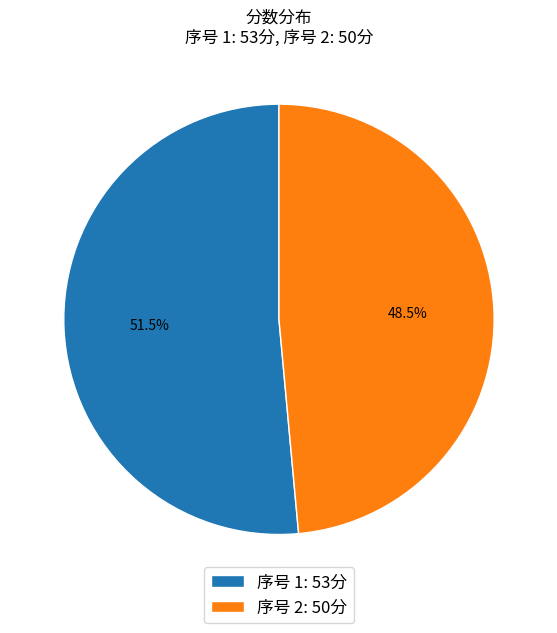

Which category has the biggest portion of the pie?

序号 1: 53分